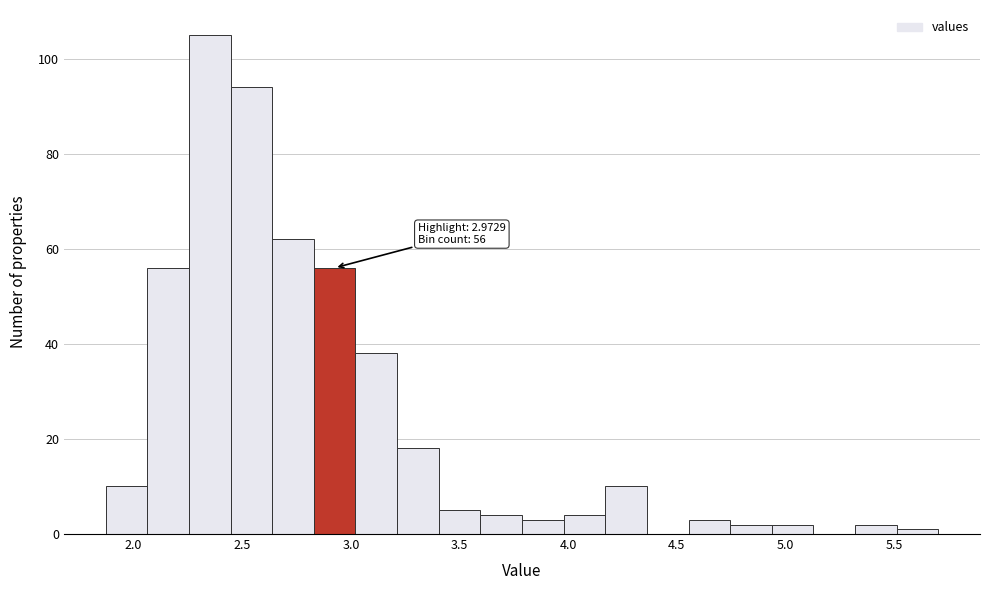

Read against the x-axis, roughly where is the centre of the tallest bar?

2.35